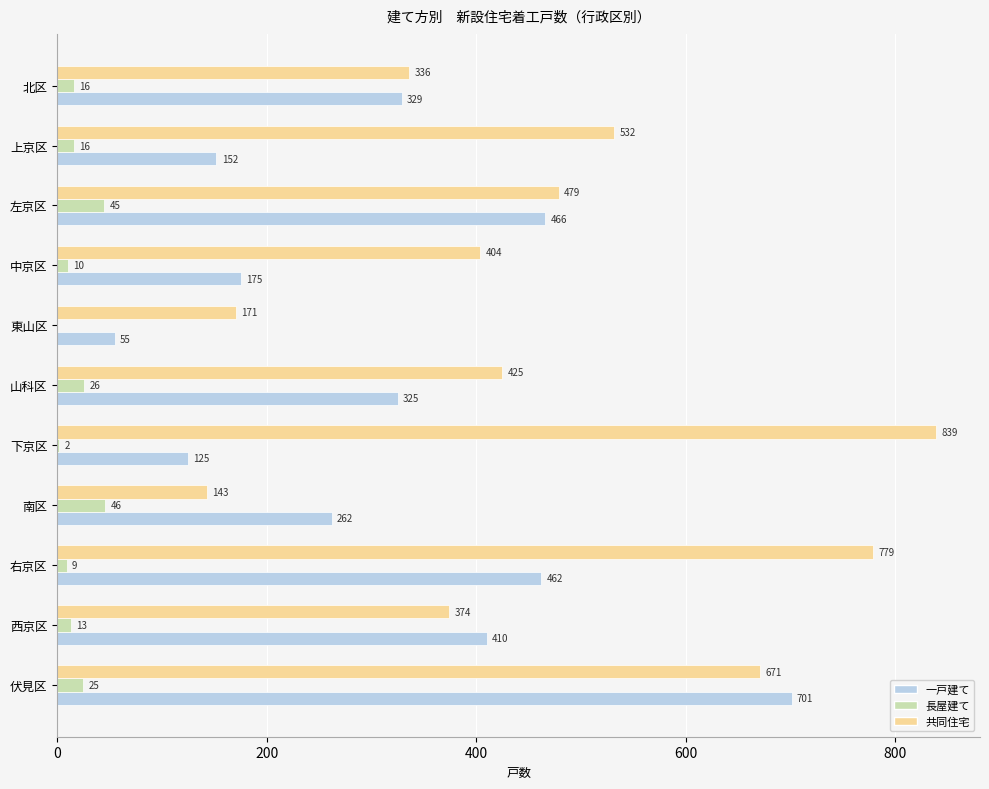

What are all the series names shown in the legend?

一戸建て, 長屋建て, 共同住宅